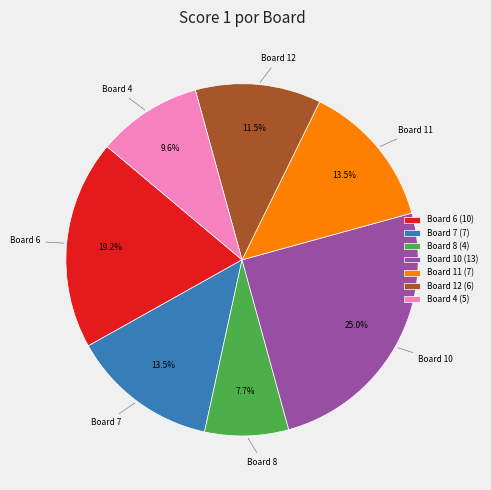

Approximately how many times larger is the value at Board 10 (13) compared to Board 12 (6)?

2.2